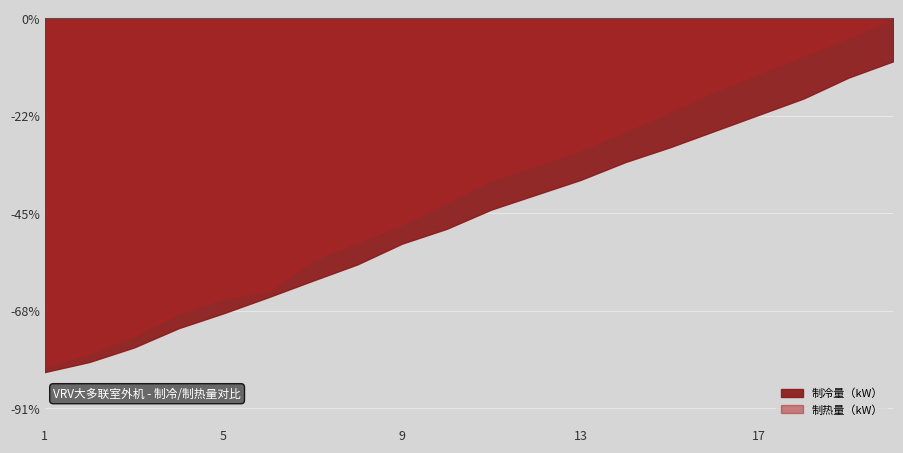

How many values in the 制冷量（kW） series are below 80?

10